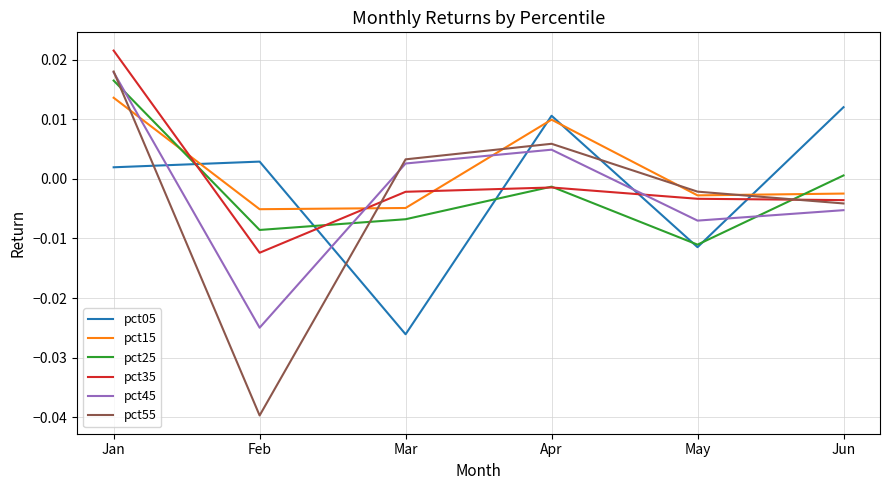

Is it true that pct35 equals -0.0 at Mar?

True